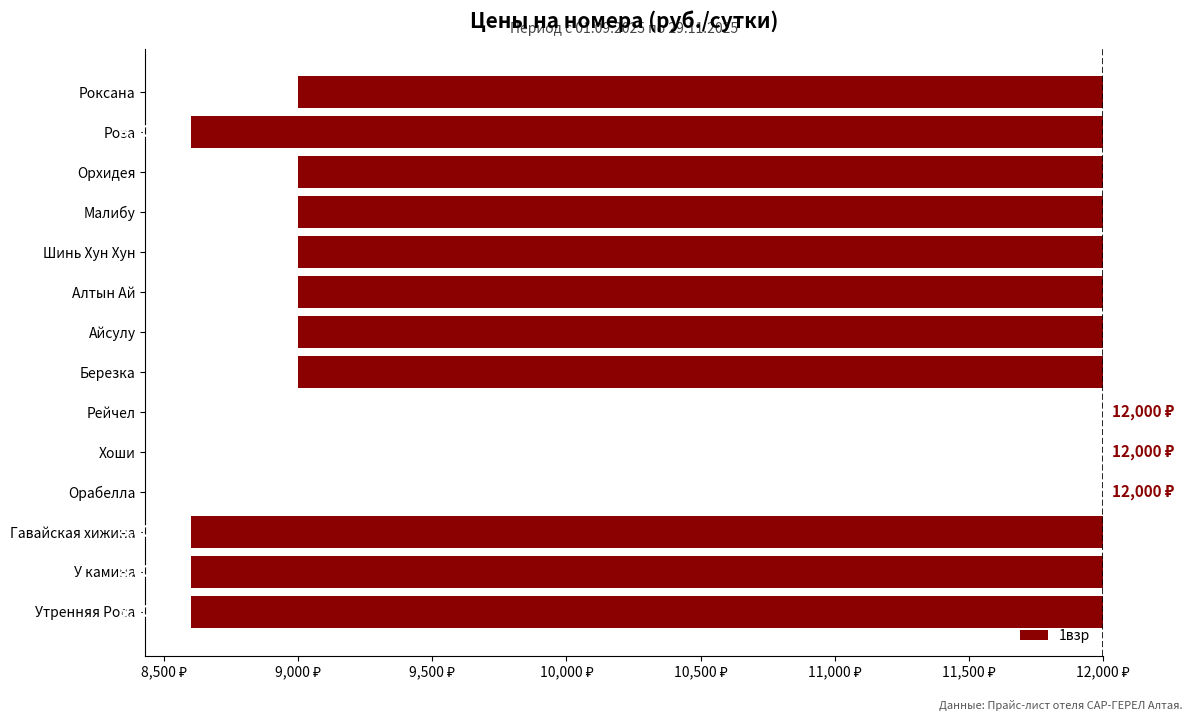

Where is the data nearest to the value -1700?

Березка